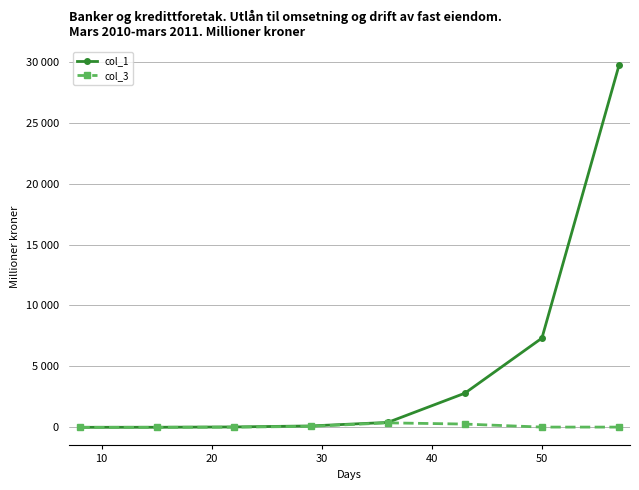

What are all the series names shown in the legend?

col_1, col_3